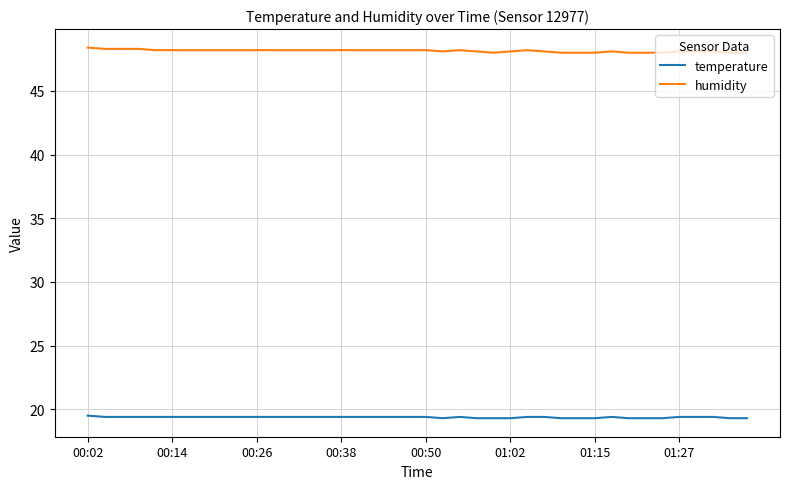

What is the highest value of the humidity series?

48.4